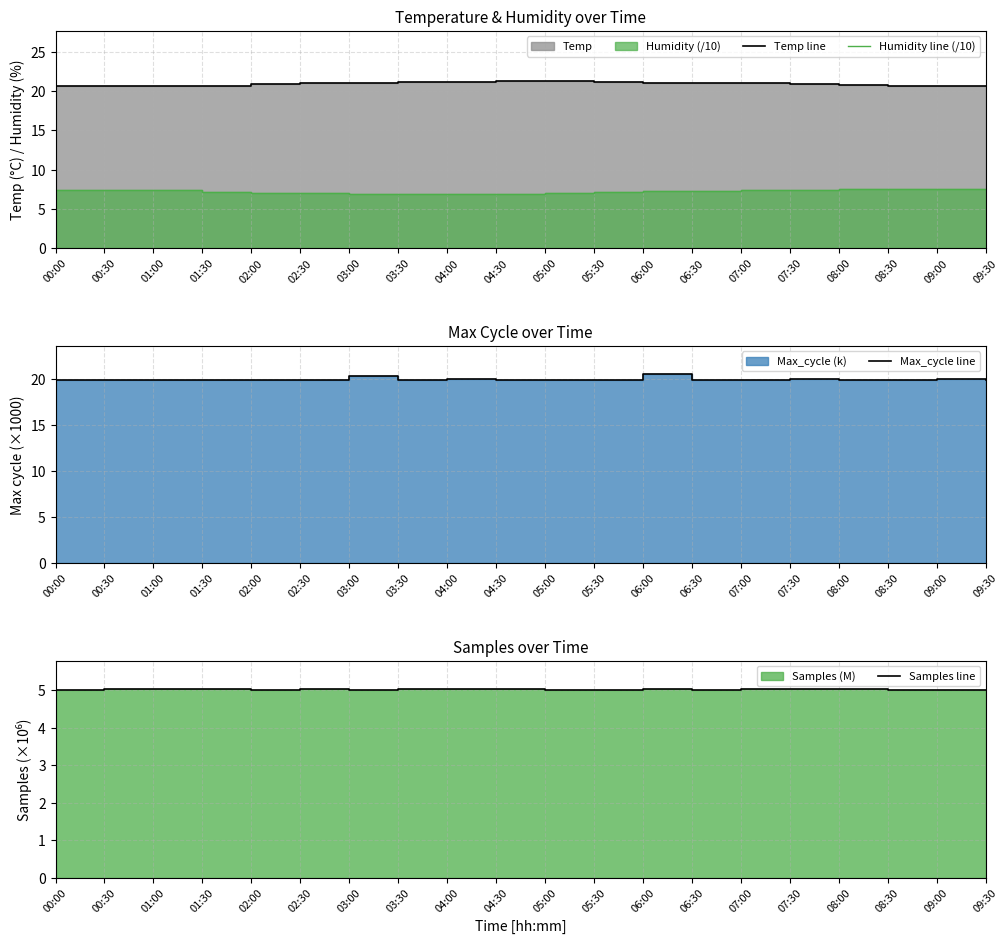

How many interior local peaks does the Max_cycle line series have?

6